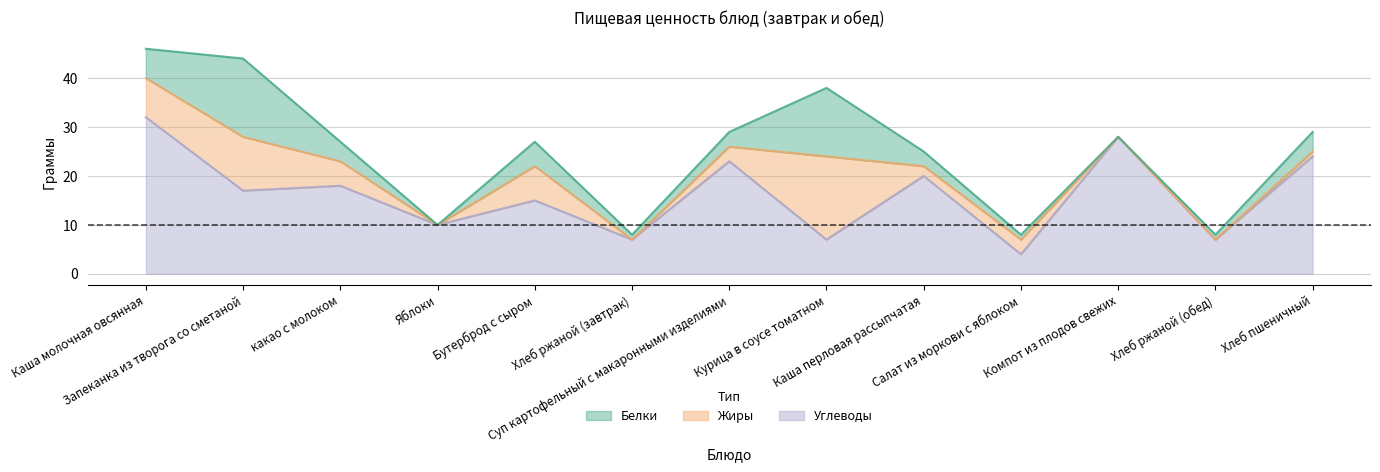

Read the Углеводы value at Хлеб ржаной (обед), to the nearest 5.

5